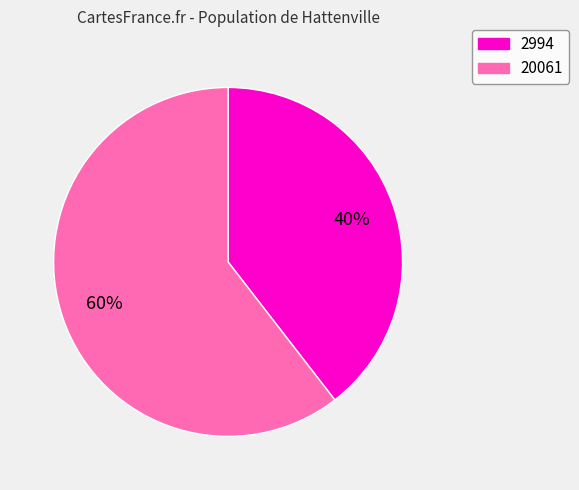

Is 20061 the majority of the pie?

Yes